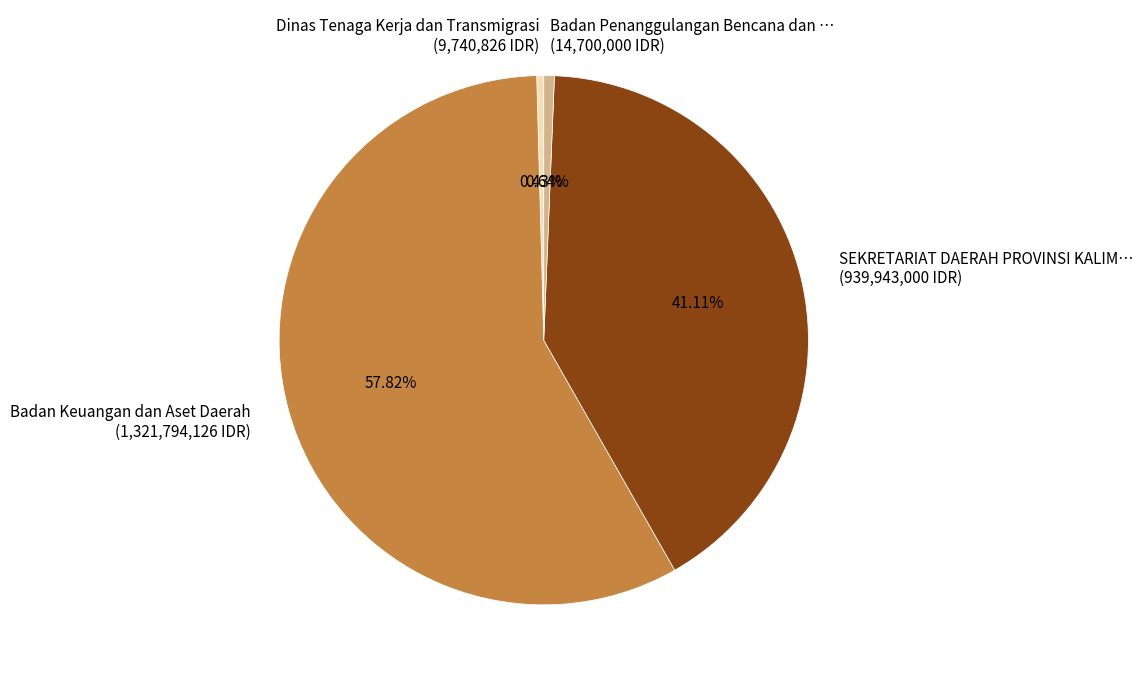

Is there a majority slice in this chart?

Yes